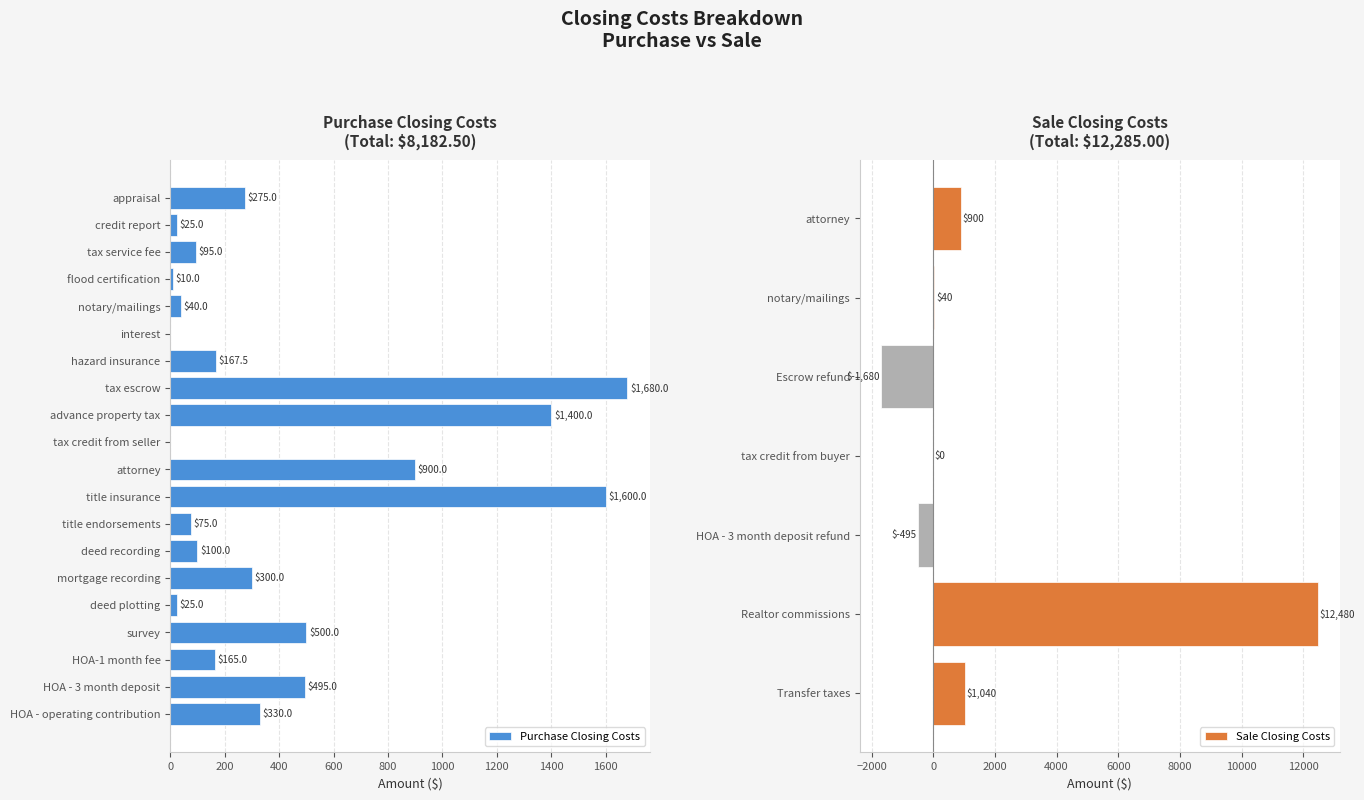

What is the sum of the values at survey and flood certification?

510.0